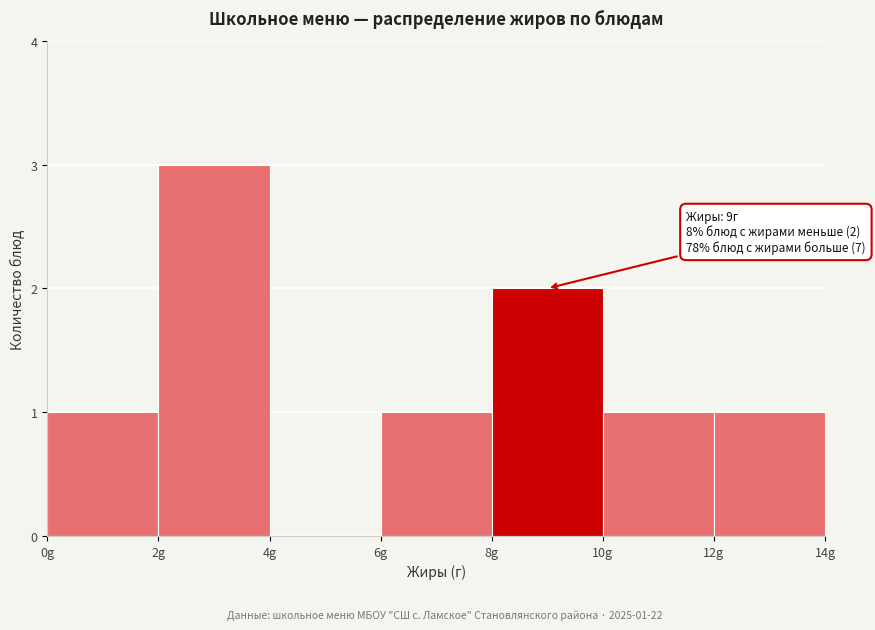

Which range on the x-axis has the tallest bar?

2 to 4